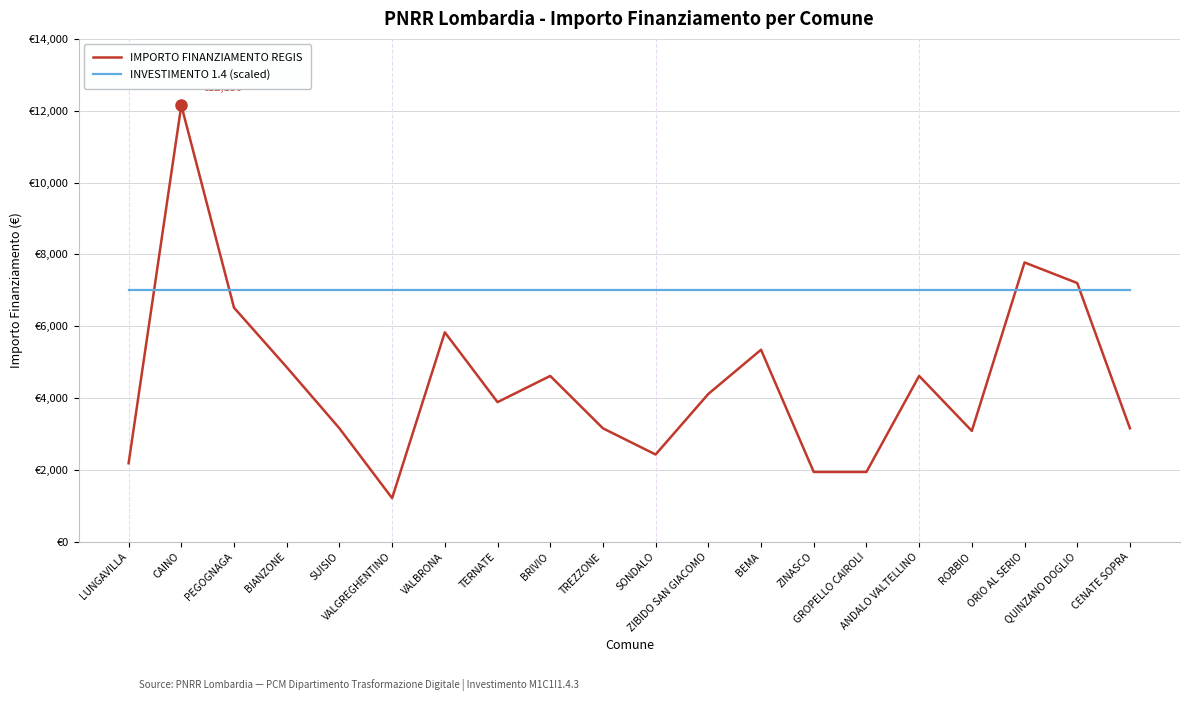

What is the difference between the IMPORTO FINANZIAMENTO REGIS values at LUNGAVILLA and ZIBIDO SAN GIACOMO?

1929